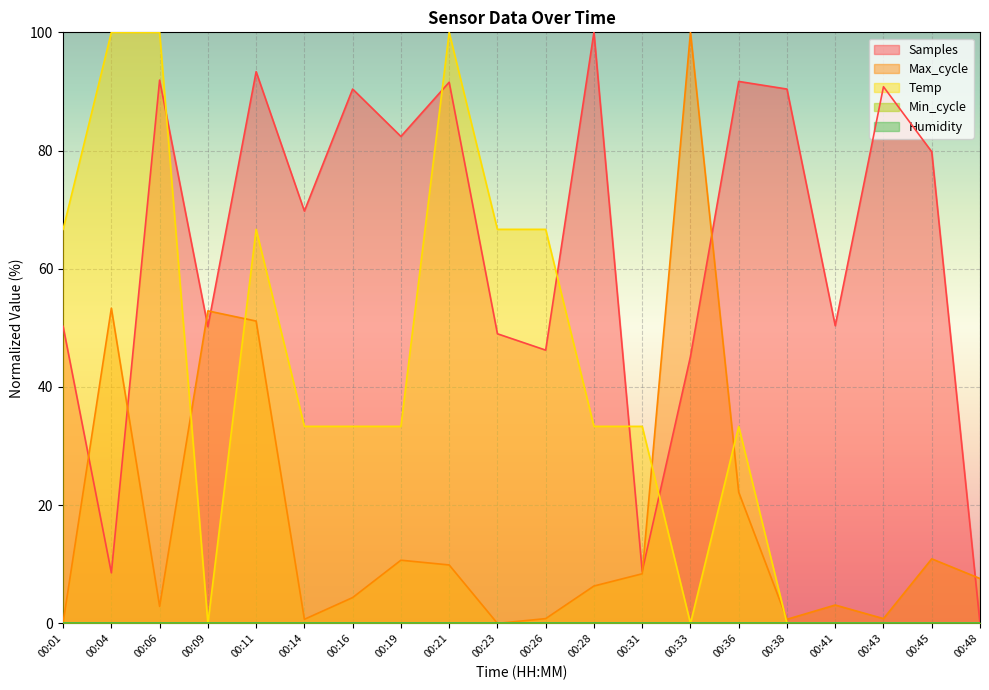

Rank the categories by Samples value from lowest to highest.

00:48, 00:04, 00:31, 00:33, 00:26, 00:23, 00:09, 00:01, 00:41, 00:14, 00:45, 00:19, 00:38, 00:16, 00:43, 00:21, 00:36, 00:06, 00:11, 00:28